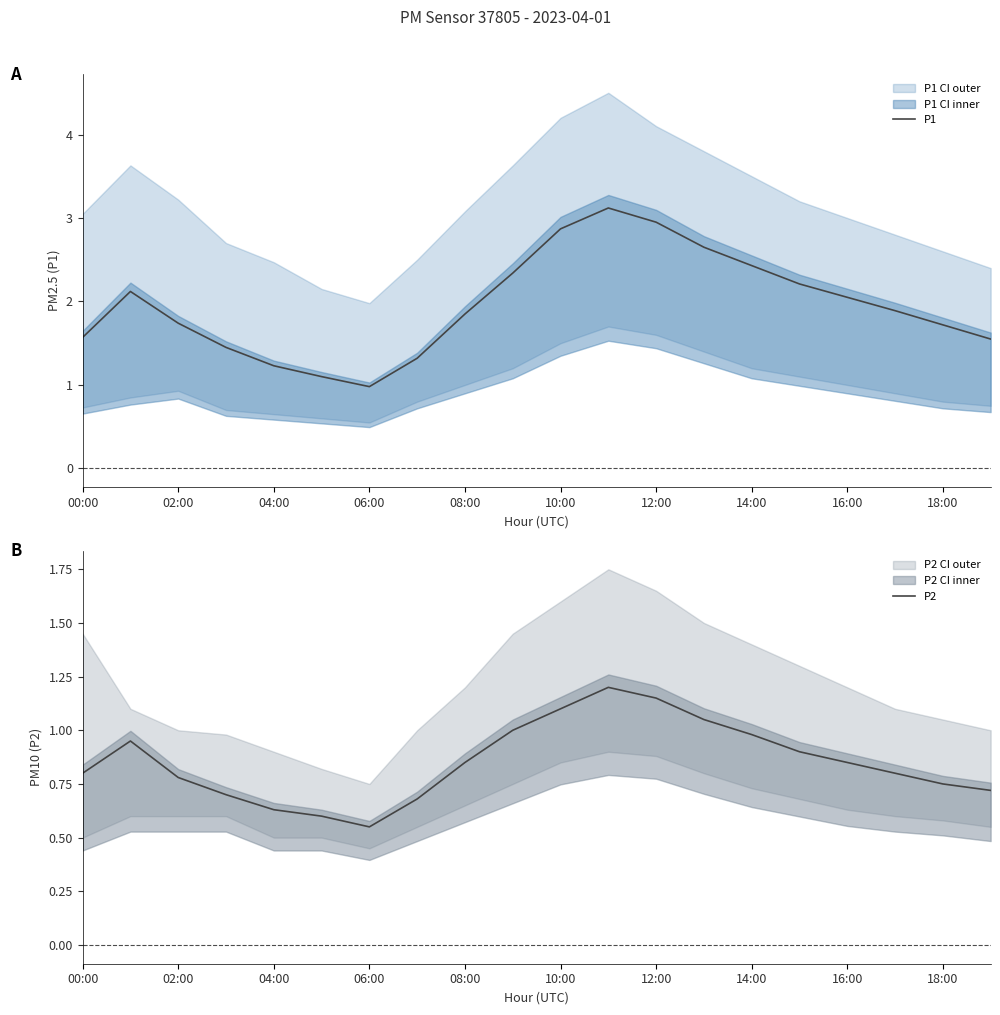

What is the label of the 14th point from the left?

13